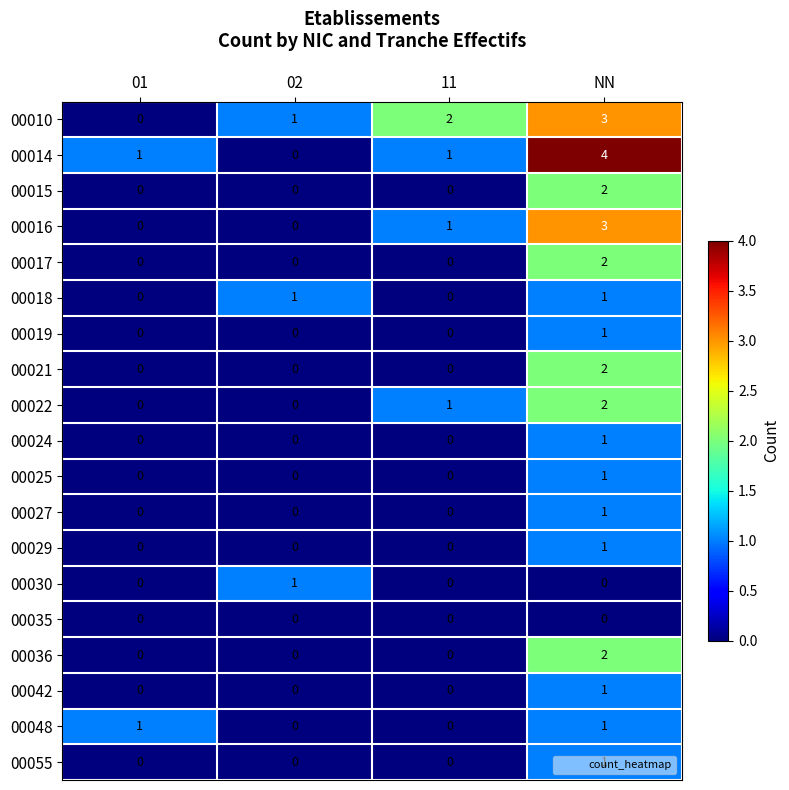

Between 01 and 11, which series saw the biggest shift?

00010